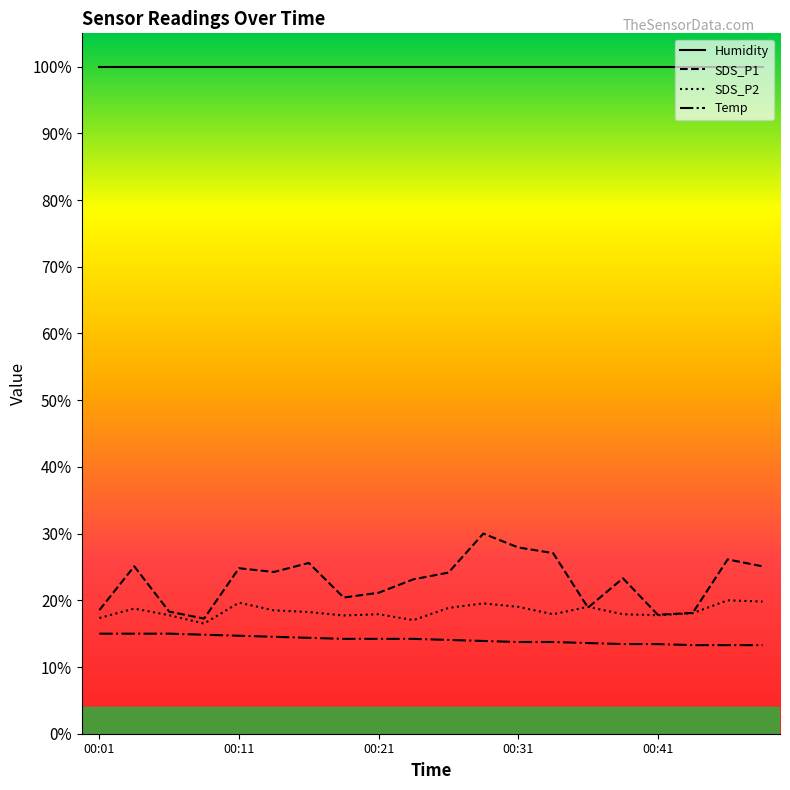

What is the lowest value of the Temp series?

13.3